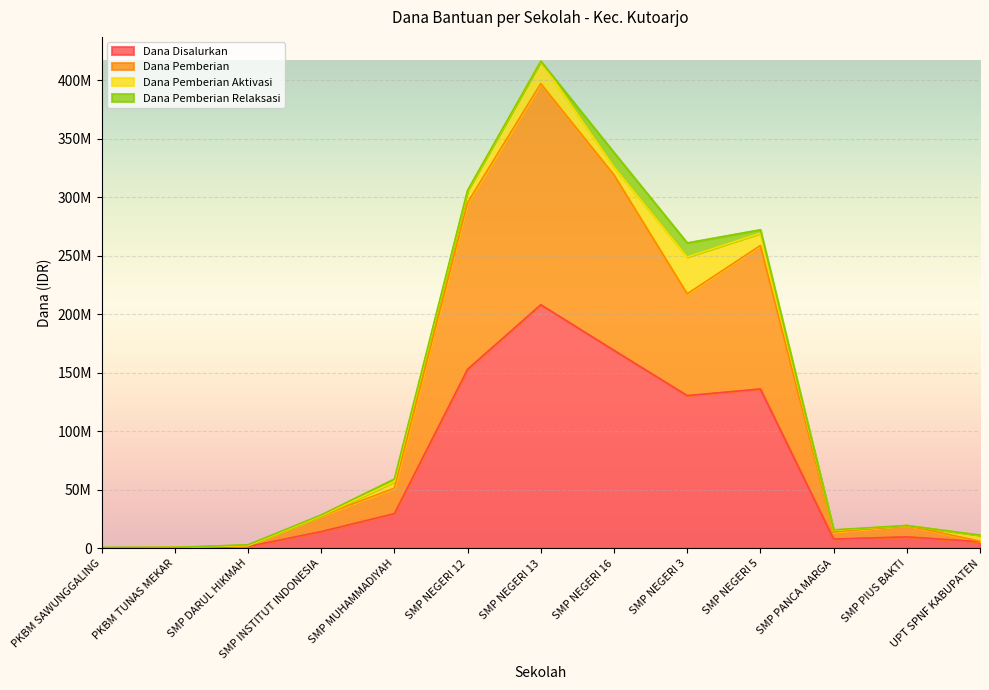

How many data points in Dana Pemberian are less than 27750000?

6